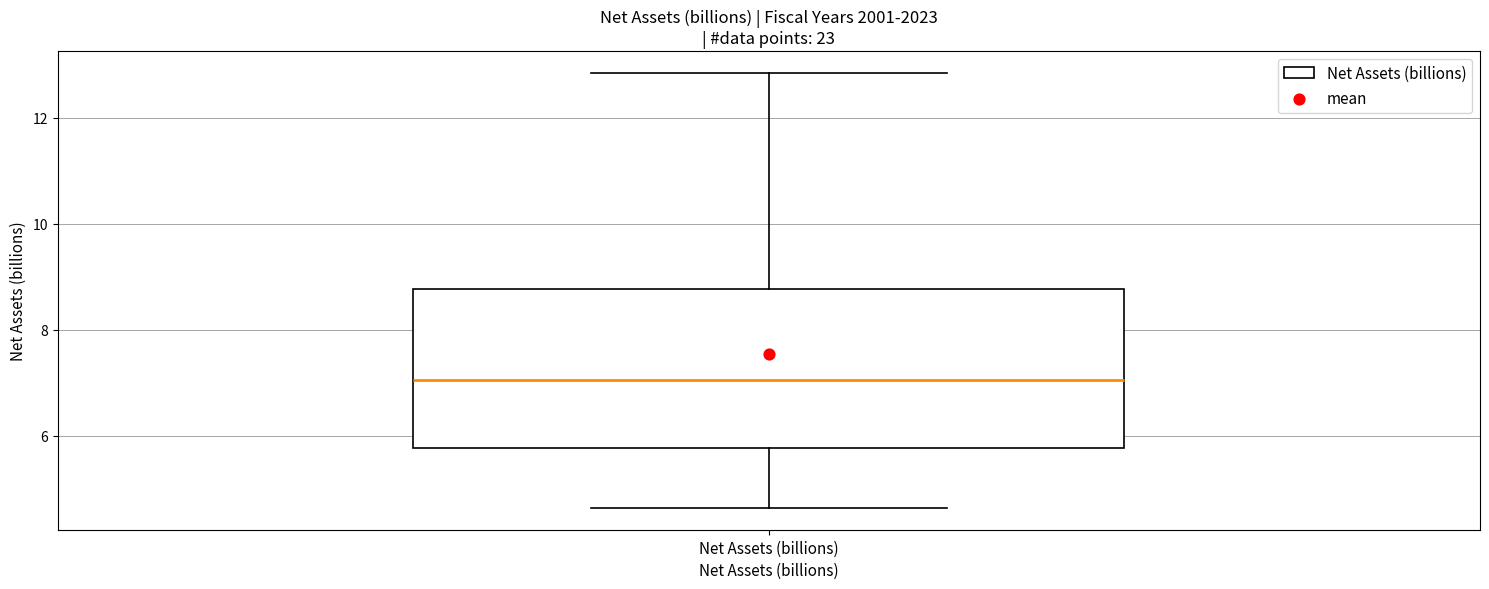

Transcribe this box plot: give where the median line is, the range the box spans, and where the two whiskers end, as read against the y-axis. The values are not printed on the chart, so give them approximately, as read against the axis.

median 7.0, box 5.8 to 8.8, whiskers 4.6 to 12.8